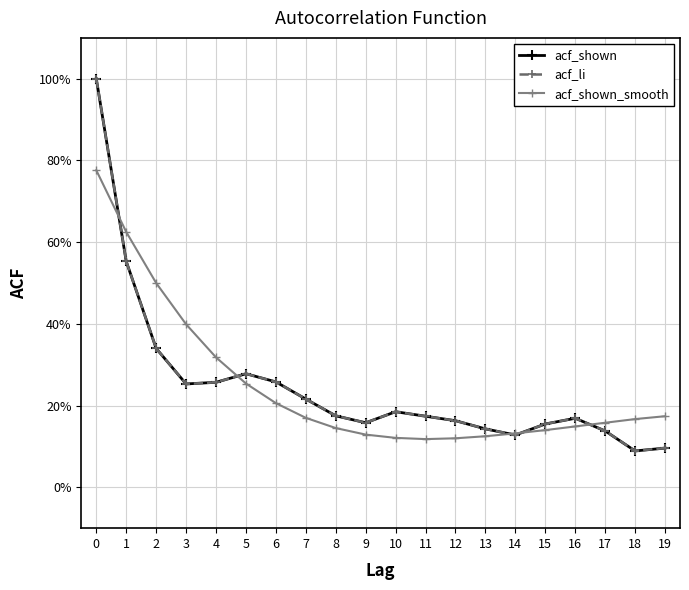

Is the value of acf_shown_smooth at 9 greater than the value of acf_shown at 18?

Yes